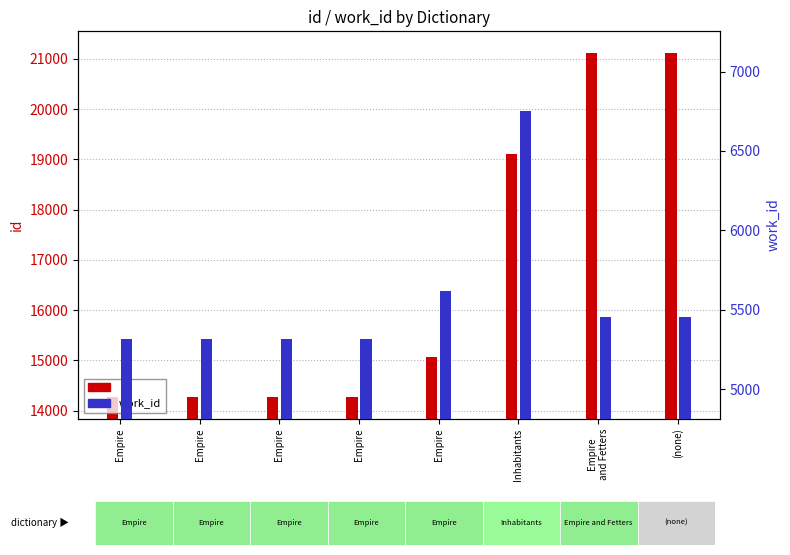

List the series in order of their overall mean, highest first.

id, work_id